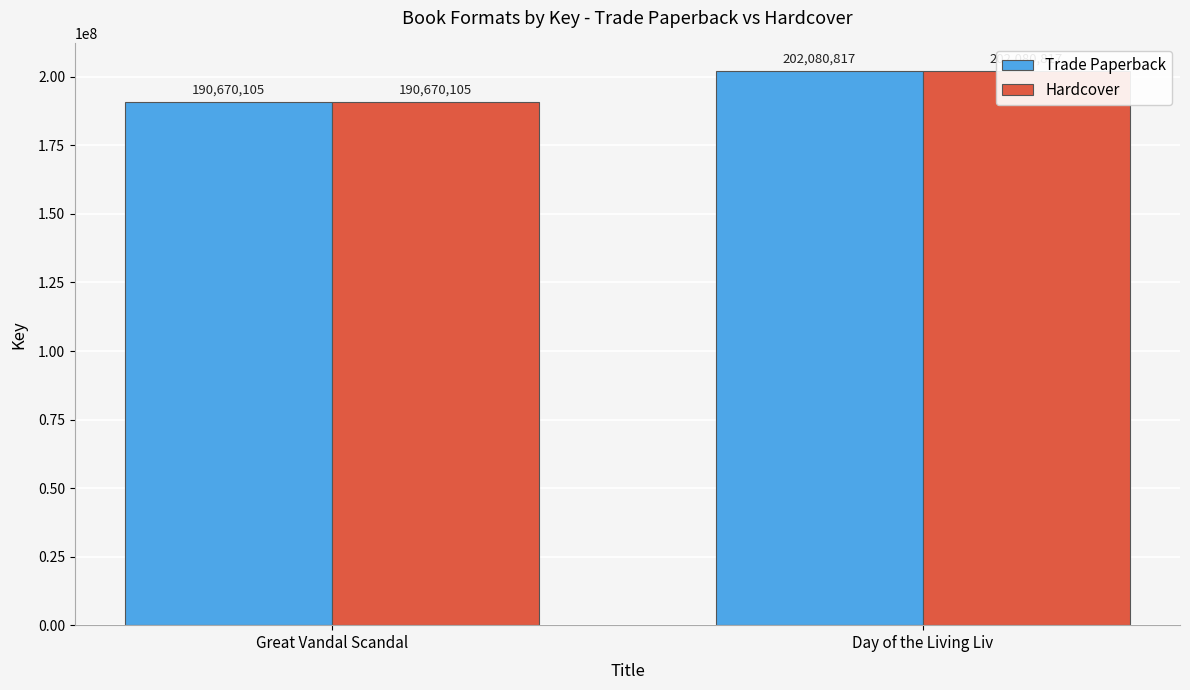

How many data points does each series have?

2